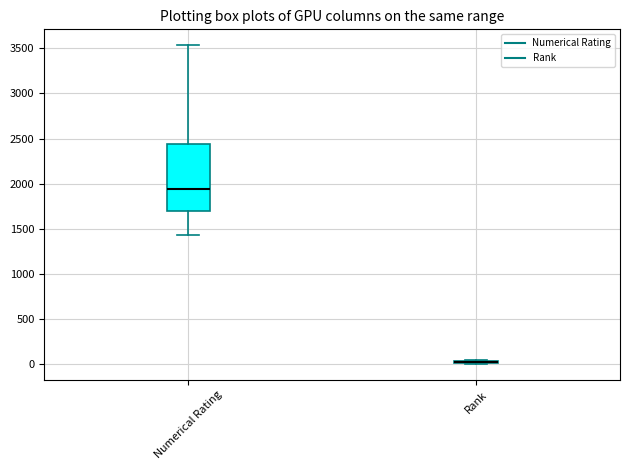

Where does the upper whisker of the box for Numerical Rating end on the y-axis? The values are not printed on the chart, so give them approximately, as read against the axis.

3550